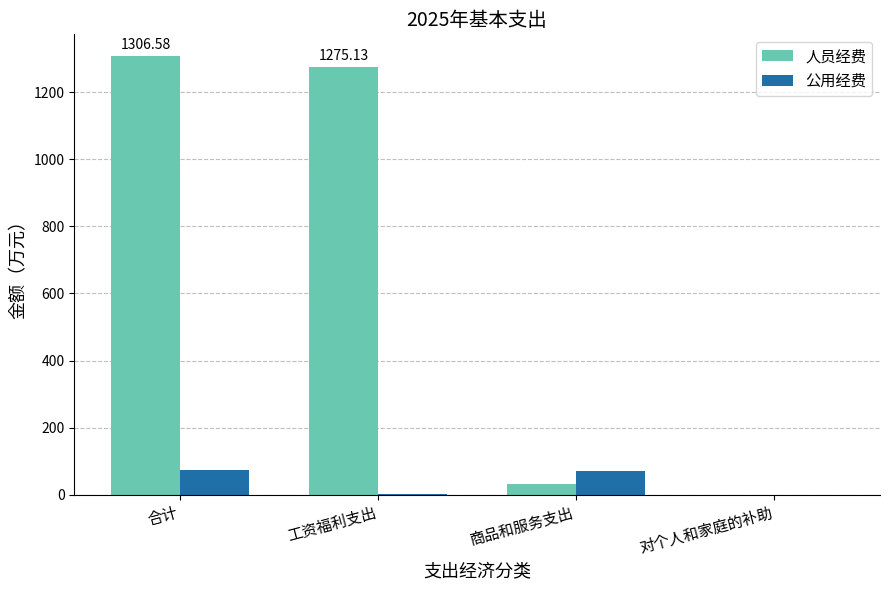

Which series changed the most between 合计 and 对个人和家庭的补助?

人员经费